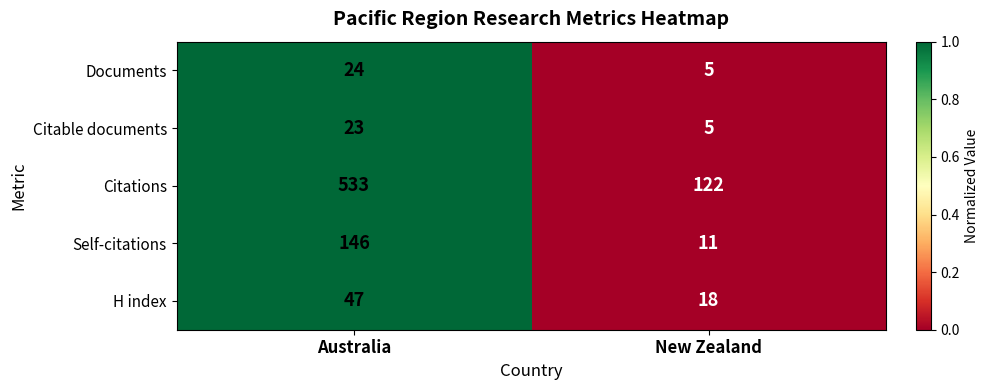

At which category is the sum across all series the highest?

Australia